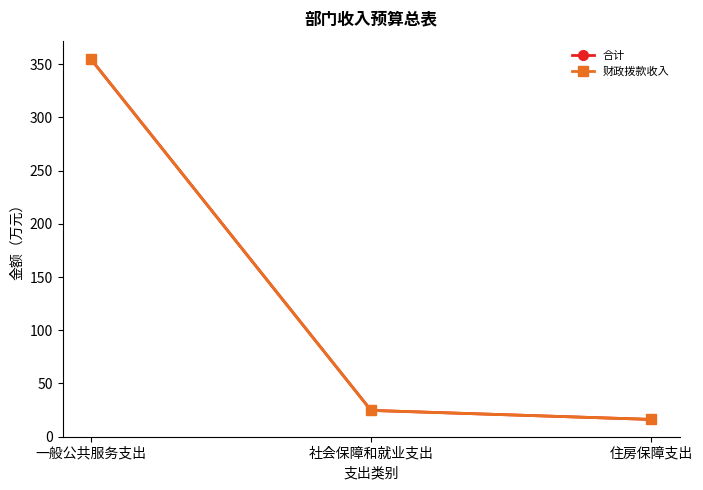

What is the sum of the 财政拨款收入 values at 一般公共服务支出 and 住房保障支出?

371.3